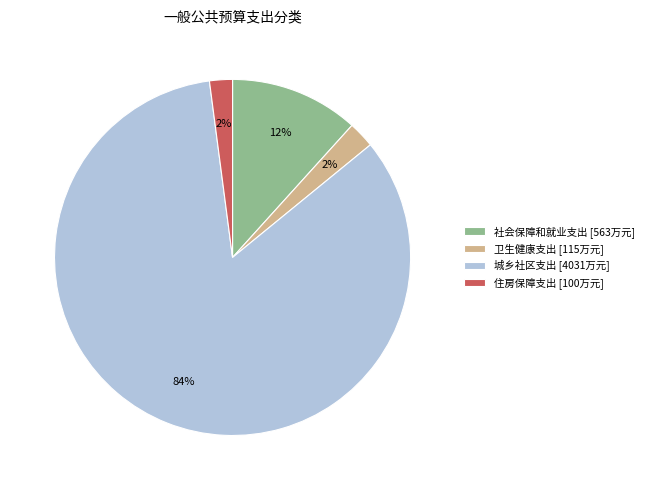

Between 卫生健康支出 [115万元] and 社会保障和就业支出 [563万元], which is larger?

社会保障和就业支出 [563万元]